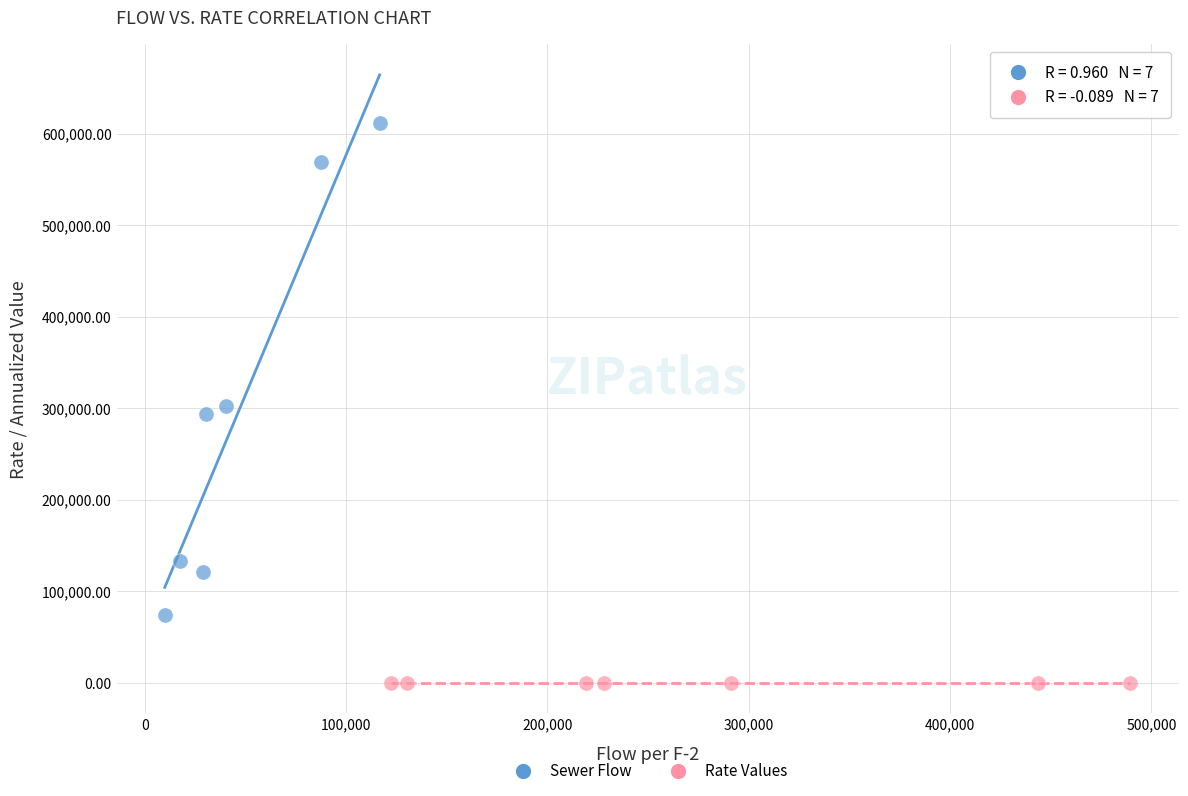

Which series reaches the minimum Y coordinate?

Rate Values